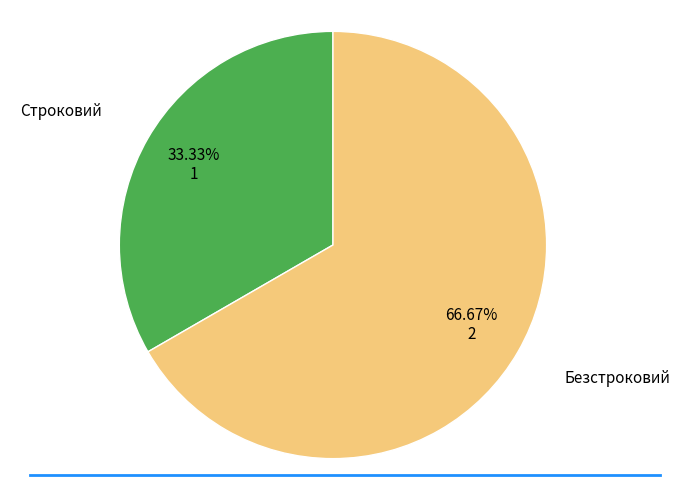

Approximately how many times larger is the value at Безстроковий compared to Строковий?

2.0